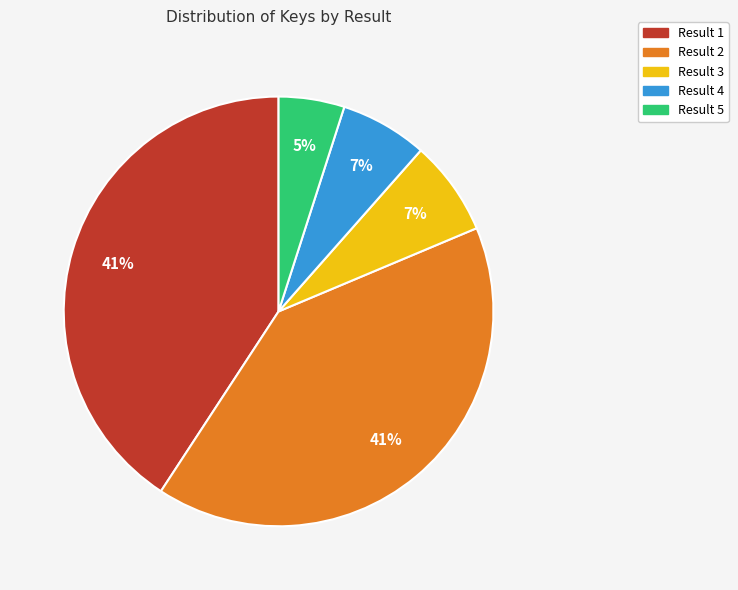

Do Result 2 and Result 5 together represent more than half of the pie?

No